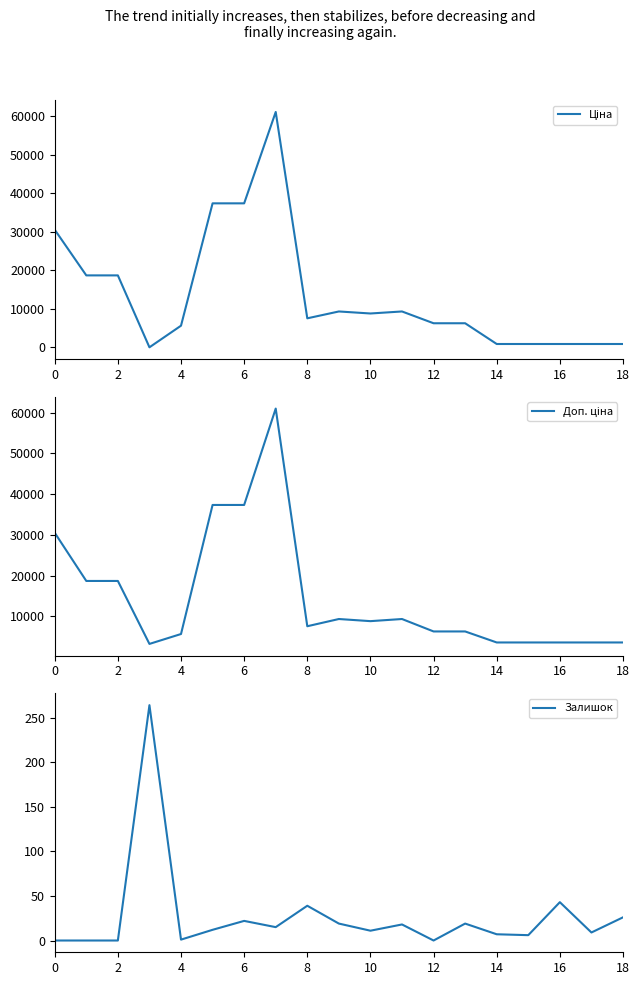

Rank the series by their maximum value, from lowest to highest.

Залишок, Ціна, Доп. ціна